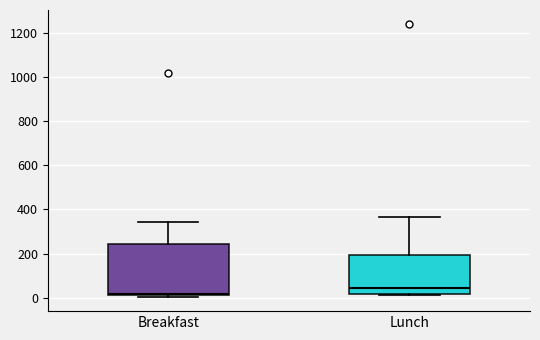

Reading left to right, transcribe this box plot: for each box, give where its median line is, the range the box spans, and where its two whiskers end, as read against the y-axis. The values are not printed on the chart, so give them approximately, as read against the axis.

Breakfast: median 20 (just above the box's lower edge), box 20 to 240, whiskers 0 to 340
Lunch: median 40, box 20 to 200, whiskers 20 to 360